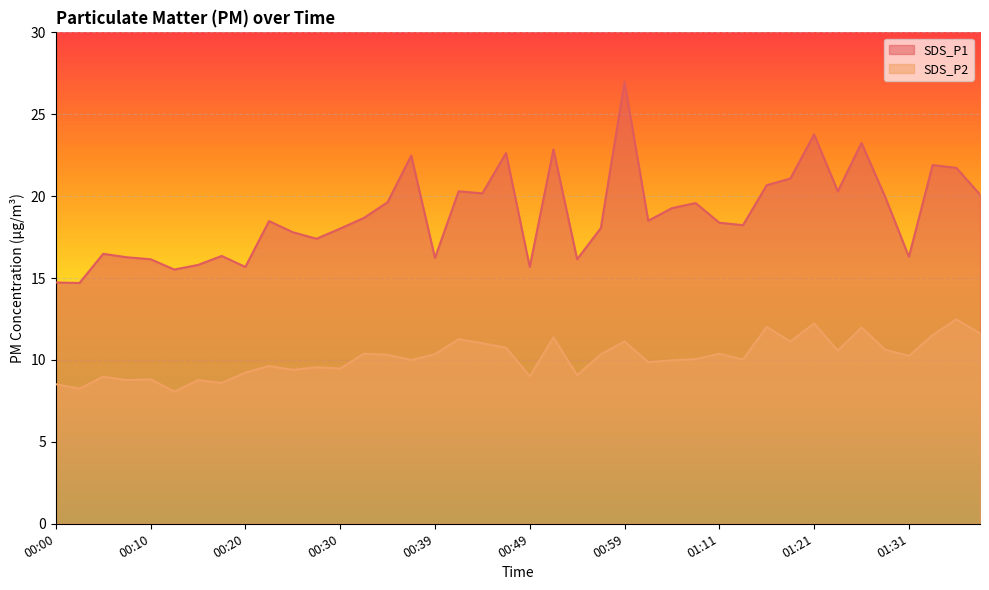

Reading right to left, list all the values displayed in this chart.

SDS_P1: 01:38=20.1	01:36=21.7	01:33=21.9	01:31=16.3	01:28=19.9	01:26=23.2	01:24=20.3	01:21=23.8	01:19=21.1	01:16=20.7	01:14=18.2	01:11=18.4	01:09=19.6	01:04=19.3	01:01=18.5	00:59=27.0	00:57=18.1	00:54=16.1	00:52=22.9	00:49=15.7	00:47=22.6	00:44=20.2	00:42=20.3	00:39=16.2	00:37=22.5	00:35=19.6	00:32=18.7	00:30=18.0	00:27=17.4	00:25=17.8	00:22=18.5	00:20=15.7	00:17=16.4	00:15=15.8	00:12=15.5	00:10=16.1	00:07=16.3	00:05=16.5	00:03=14.7	00:00=14.7
SDS_P2: 01:38=11.6	01:36=12.5	01:33=11.5	01:31=10.2	01:28=10.6	01:26=12.0	01:24=10.6	01:21=12.2	01:19=11.1	01:16=12.0	01:14=10.0	01:11=10.4	01:09=10.1	01:04=10.0	01:01=9.9	00:59=11.1	00:57=10.3	00:54=9.1	00:52=11.4	00:49=9.0	00:47=10.8	00:44=11.0	00:42=11.3	00:39=10.3	00:37=10.0	00:35=10.3	00:32=10.4	00:30=9.5	00:27=9.6	00:25=9.4	00:22=9.6	00:20=9.2	00:17=8.6	00:15=8.8	00:12=8.1	00:10=8.8	00:07=8.8	00:05=9.0	00:03=8.2	00:00=8.5